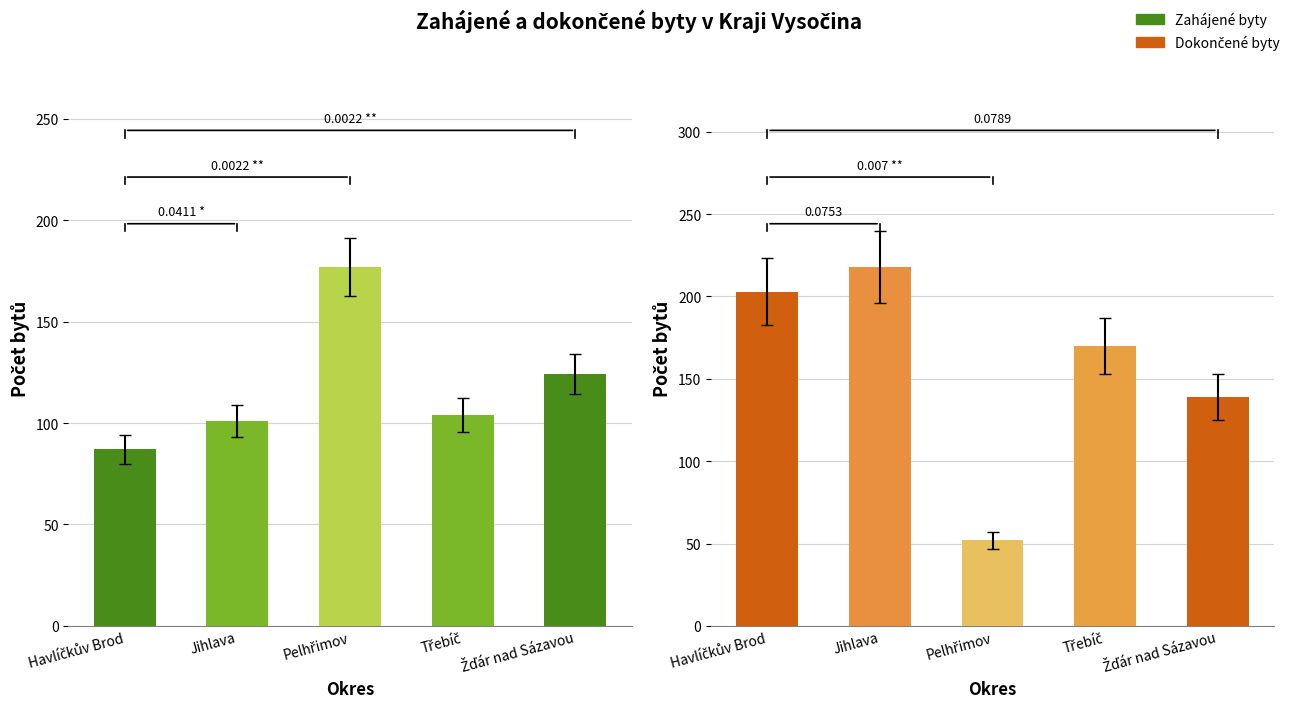

How many bars are there in each group?

2